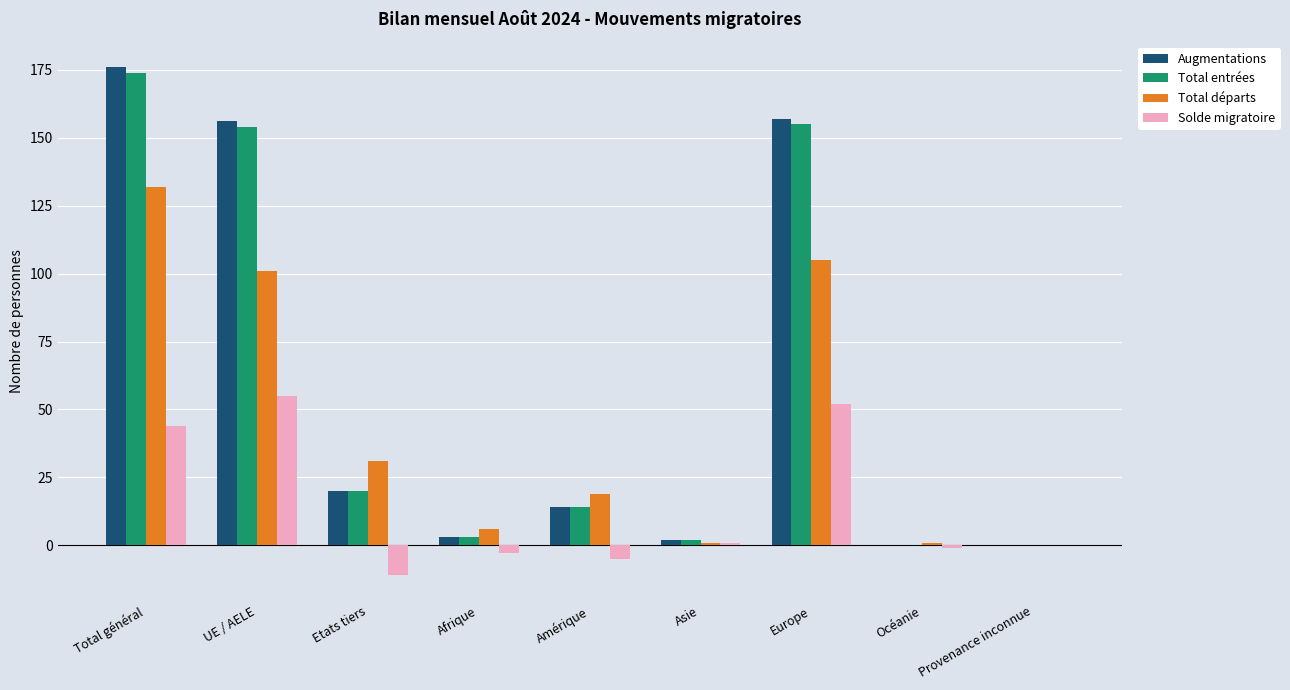

Reading left to right, list all the values displayed in this chart.

Augmentations: 176	156	20	3	14	2	157	0	0
Total entrées: 174	154	20	3	14	2	155	0	0
Total départs: 132	101	31	6	19	1	105	1	0
Solde migratoire: 44	55	-11	-3	-5	1	52	-1	0